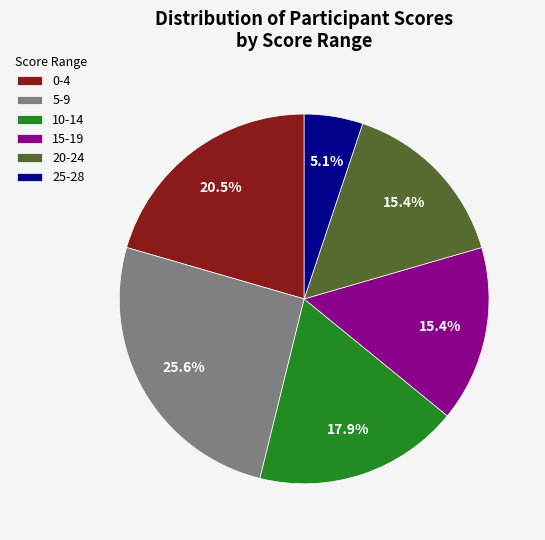

Combined, do 15-19 and 10-14 account for over 50%?

No